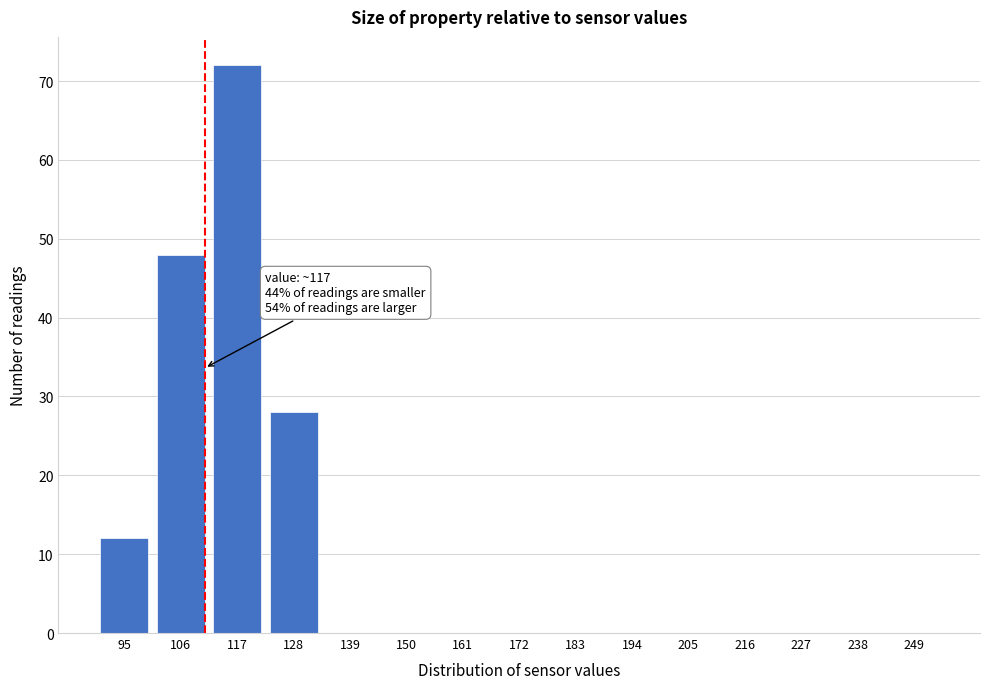

Reading left to right, transcribe all the data shown in this chart.

95=12	106=48	117=72	128=28	139=0	150=0	161=0	172=0	183=0	194=0	205=0	216=0	227=0	238=0	249=0